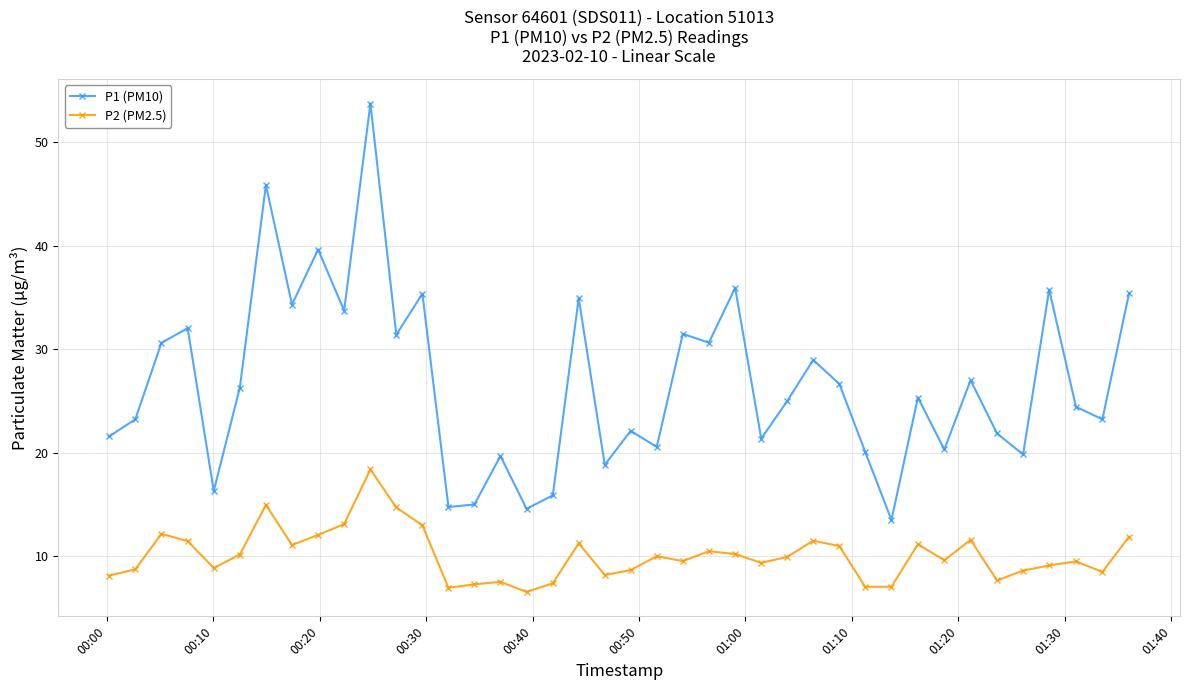

What is the greatest value displayed?

53.8